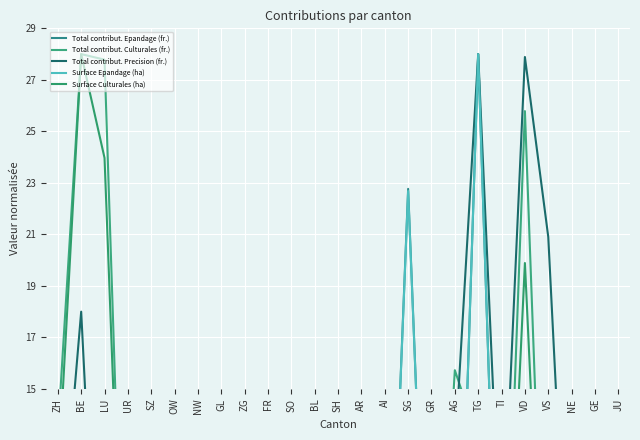

What is the highest value of the Surface Culturales (ha) series?

28.0